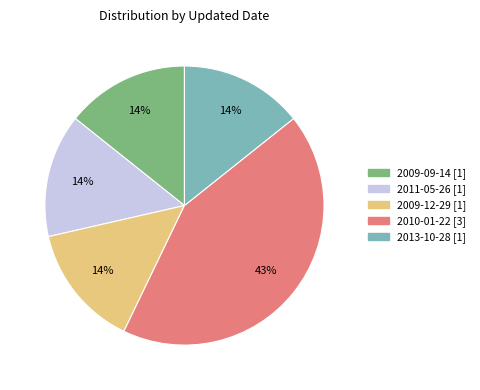

How many segments does this pie chart have?

5